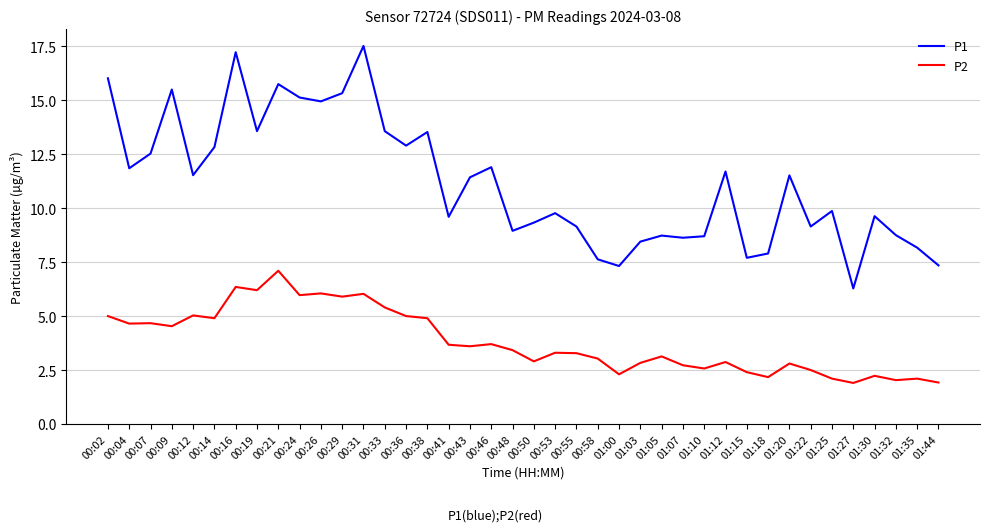

Which label corresponds to the largest value in the chart?

00:31